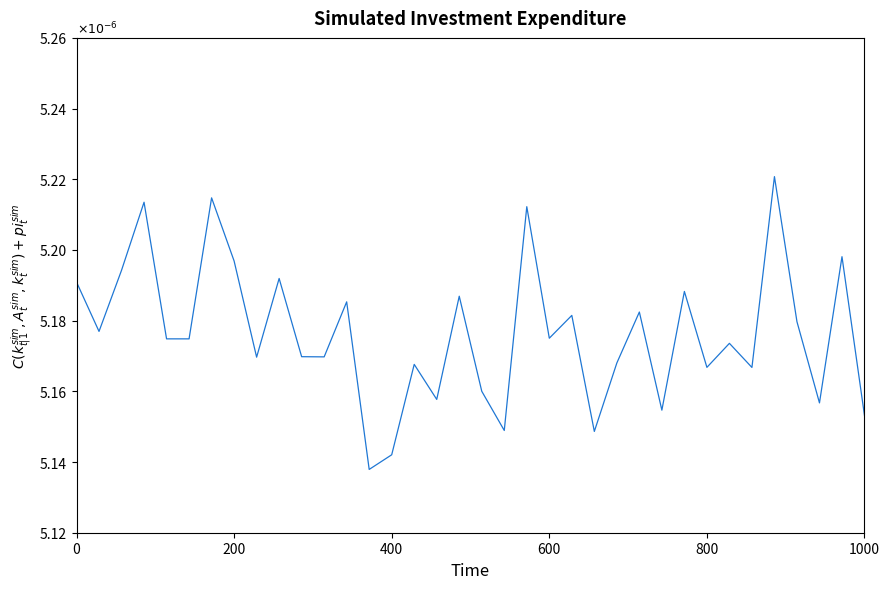

Is this an area chart (filled region under the line)?

No